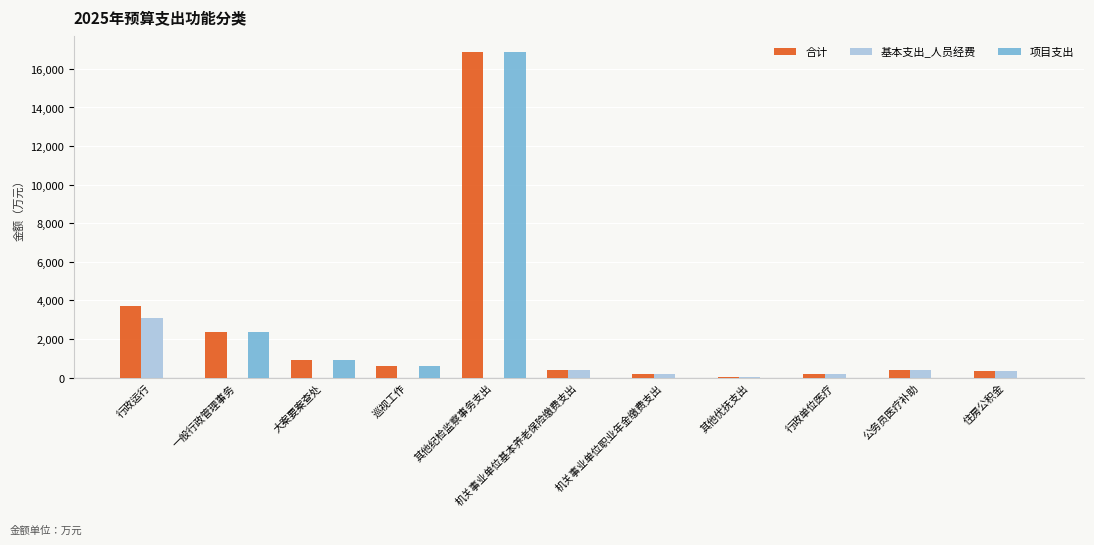

What is the sum of the 合计 values at 其他纪检监察事务支出 and 一般行政管理事务?

19248.9